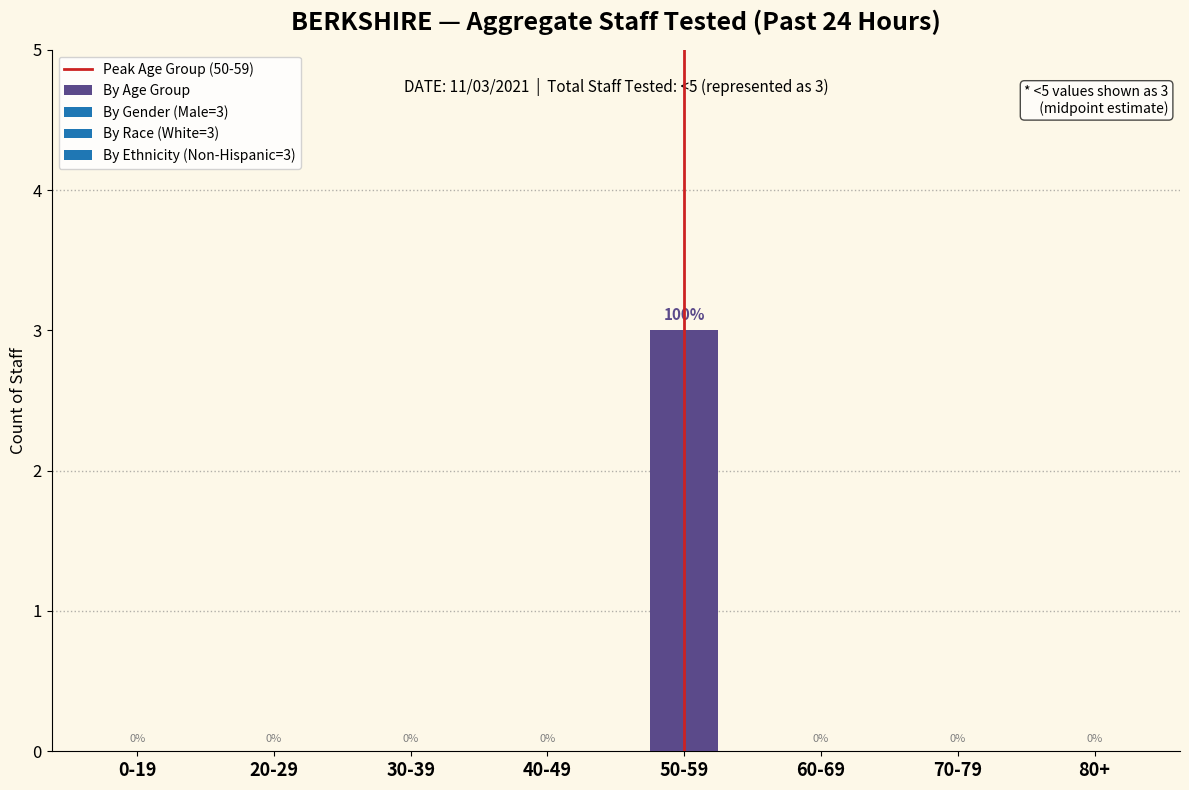

Reading left to right, list all the values displayed in this chart.

0-19=0	20-29=0	30-39=0	40-49=0	50-59=3	60-69=0	70-79=0	80+=0